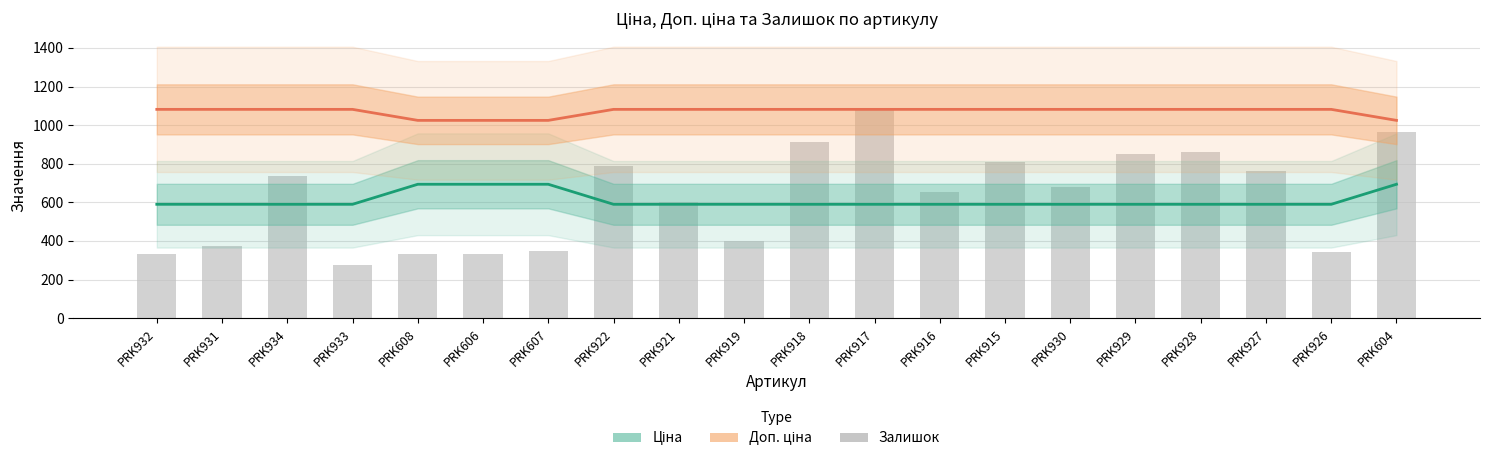

What is the smallest value displayed?

273.0